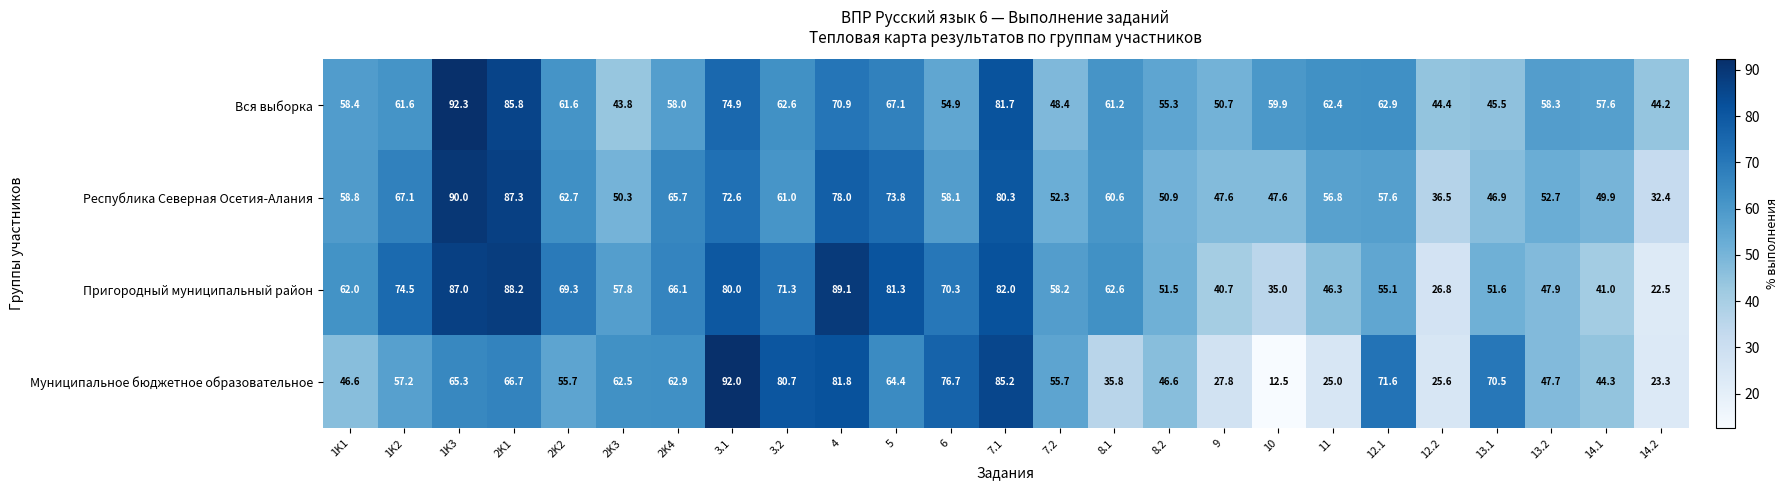

What is the average value of the Муниципальное бюджетное образовательное series?

55.4